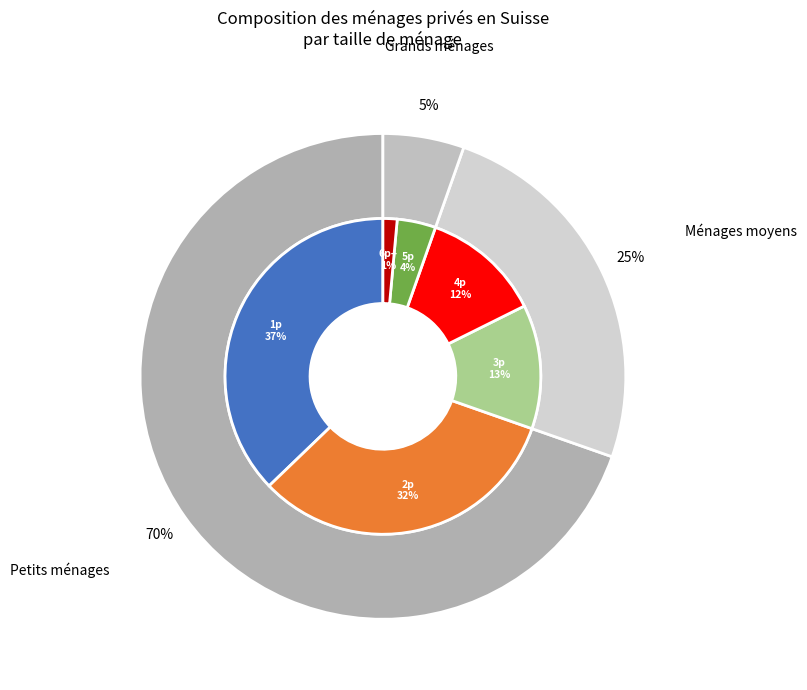

How many segments does this pie chart have?

6